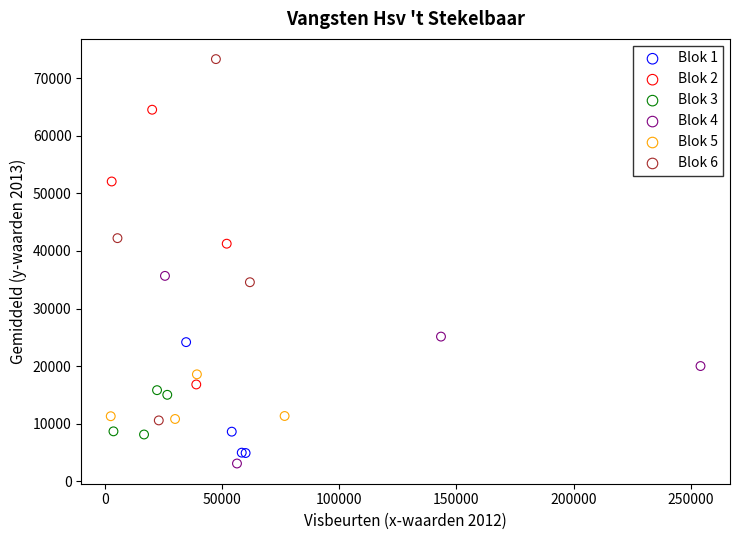

Which series contains the highest Y value?

Blok 6